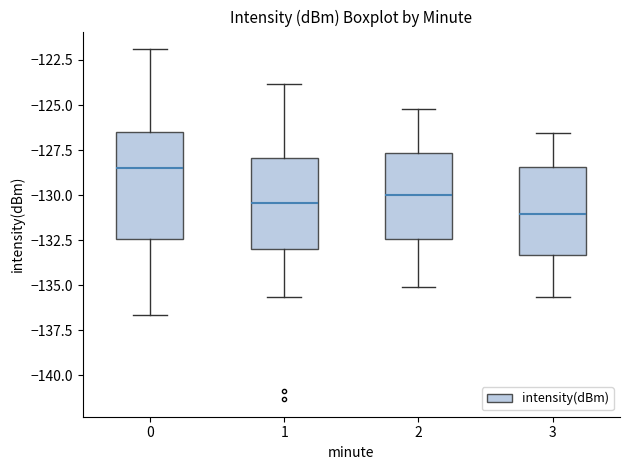

Where does the upper whisker of the box at x = 1 end on the y-axis? The values are not printed on the chart, so give them approximately, as read against the axis.

-124.0